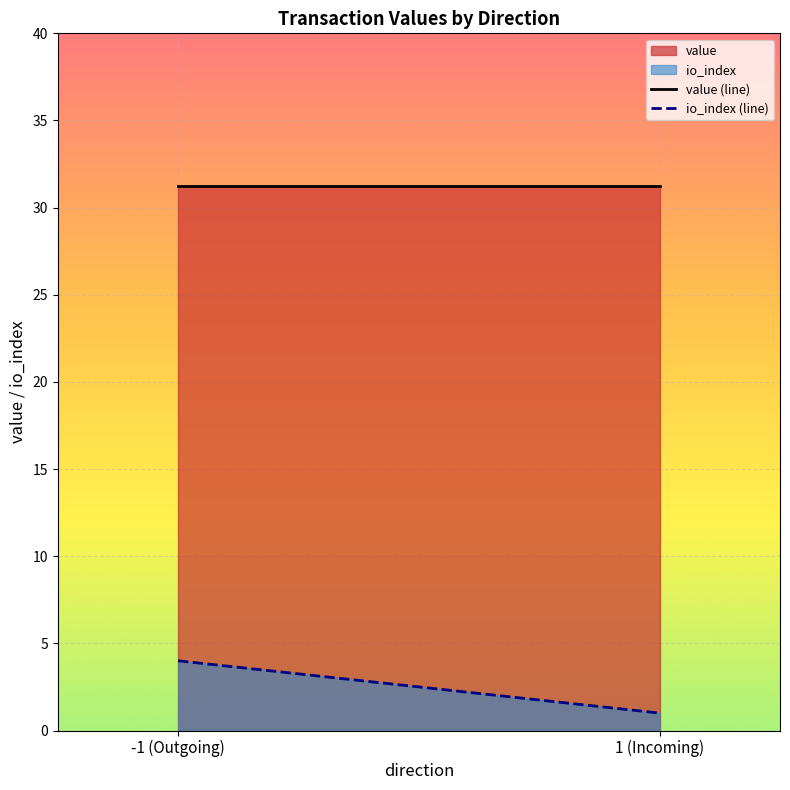

Reading left to right, list all the values displayed in this chart.

value: -1 (Outgoing)=31.2	1 (Incoming)=31.2
io_index: -1 (Outgoing)=4.0	1 (Incoming)=1.0